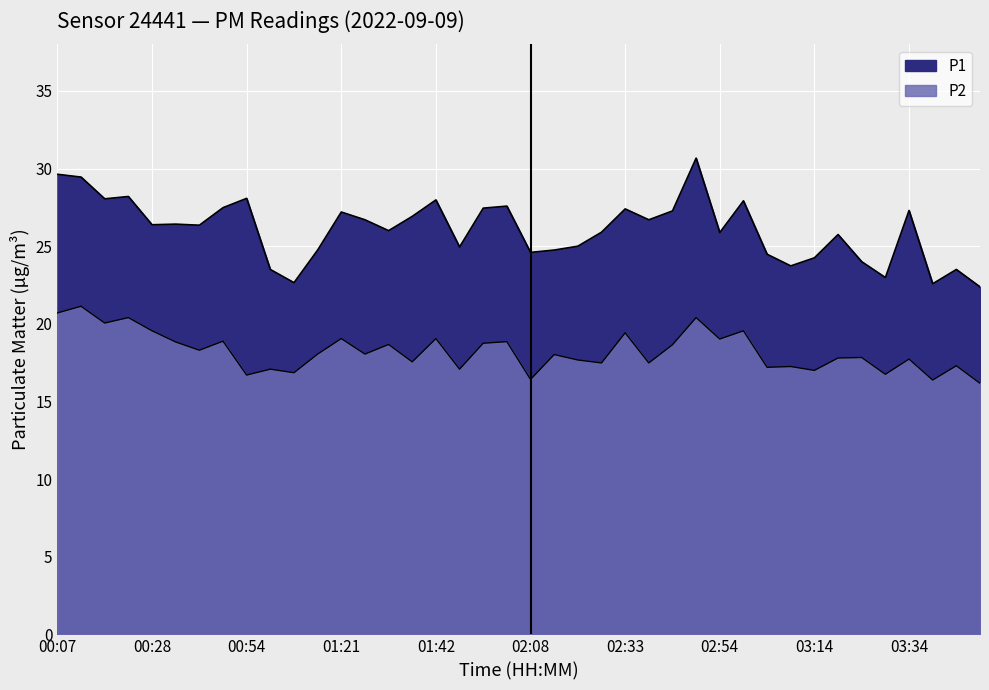

True or false: P1 and P2 cross at least once.

False